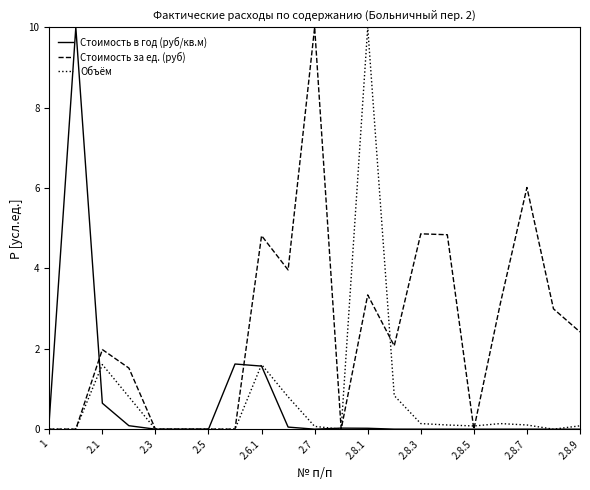

What is the maximum value shown in the chart?

10.0